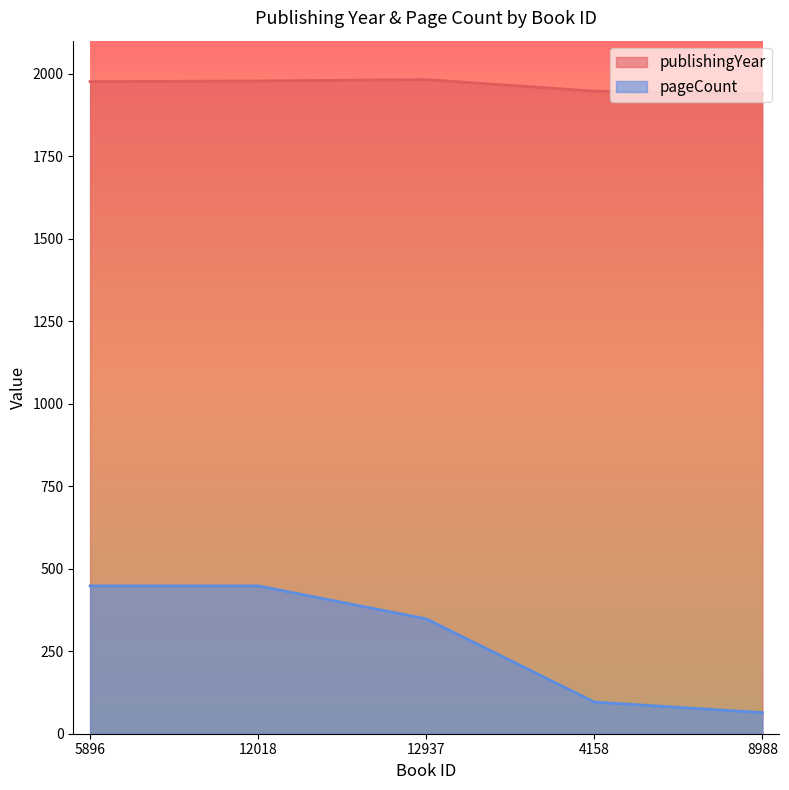

Is it true that pageCount equals 64 at 8988?

True